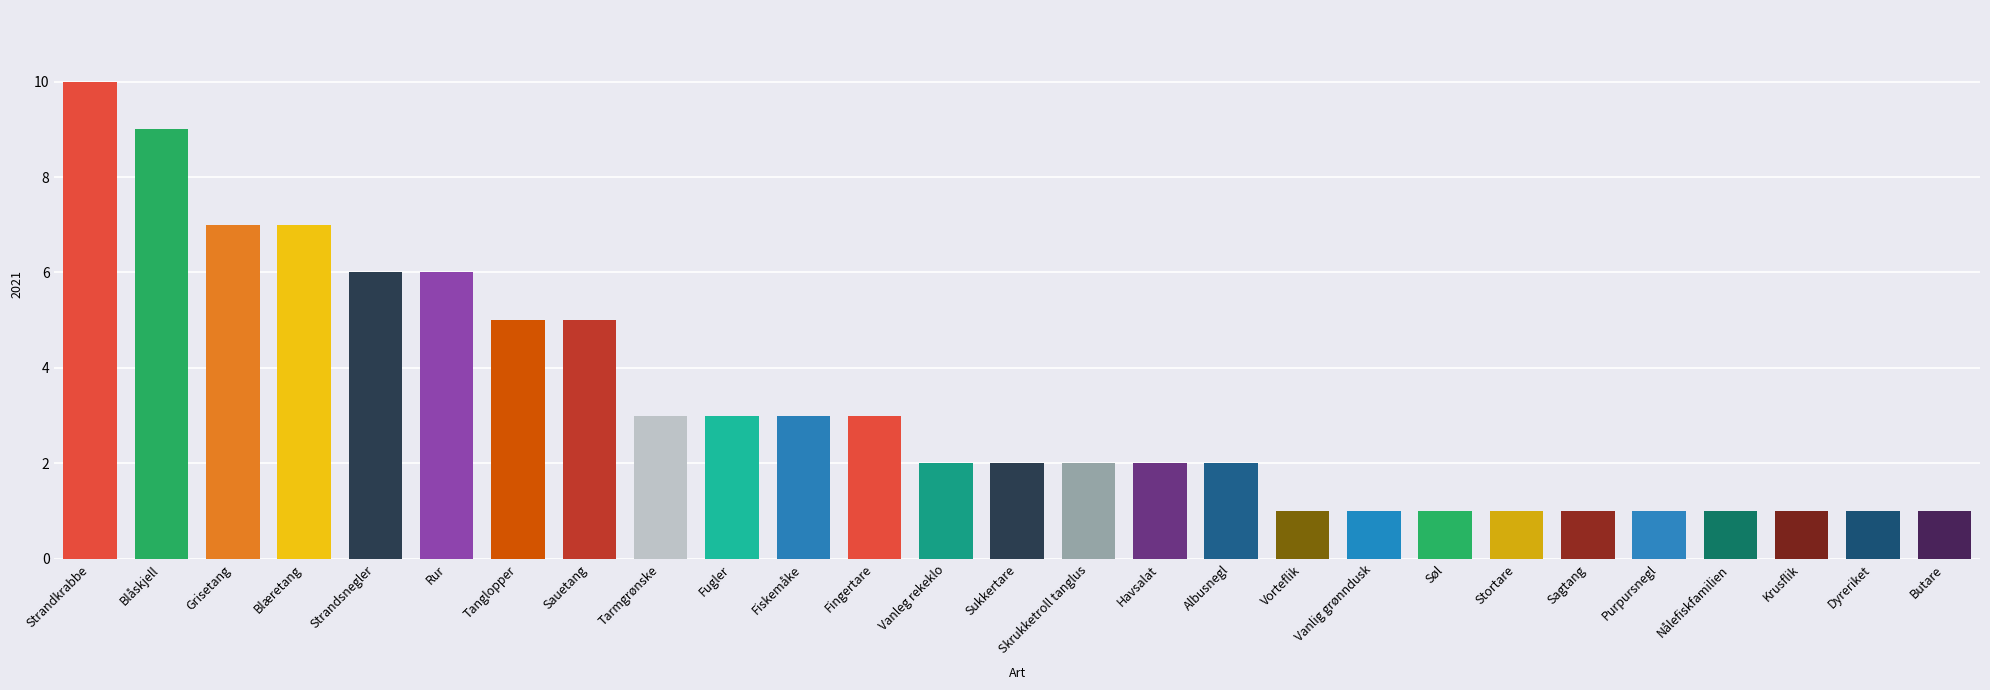

Are the bars horizontal?

No